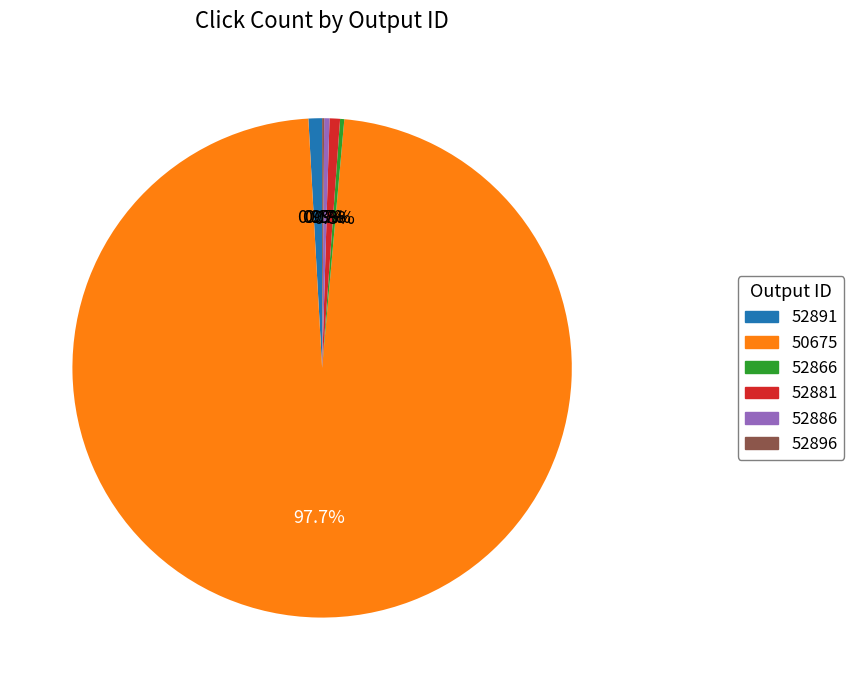

Which slice represents more than half of the pie?

50675